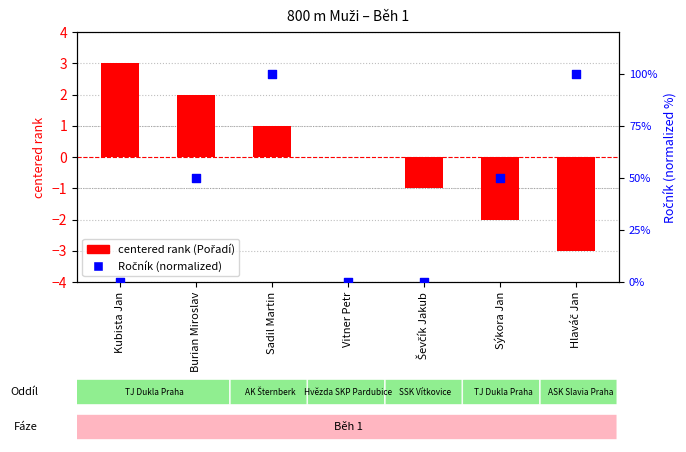

Which series reaches the minimum Y coordinate?

centered rank (Pořadí)